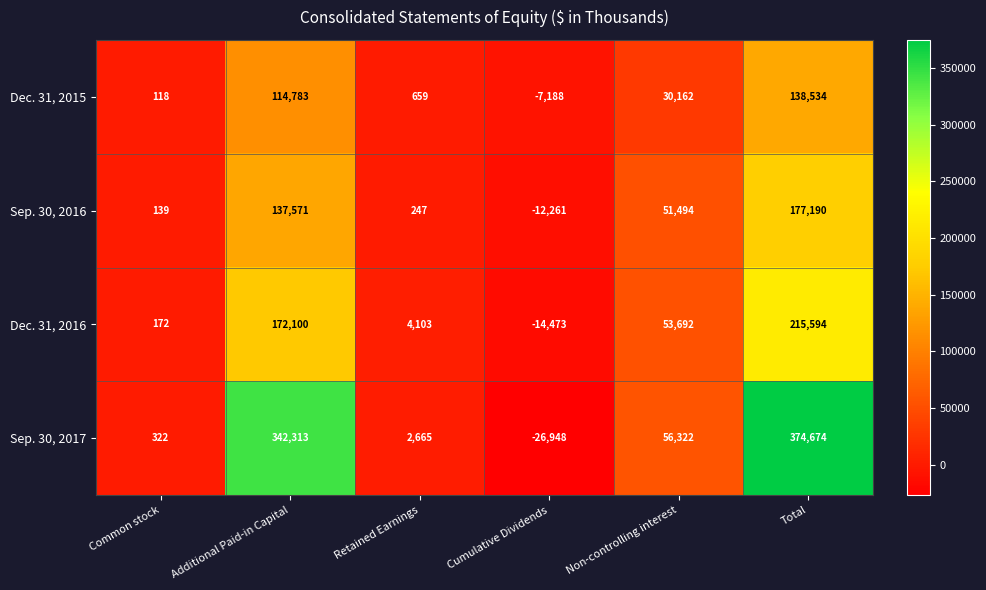

Rank the series by their maximum value, from highest to lowest.

Sep. 30, 2017, Dec. 31, 2016, Sep. 30, 2016, Dec. 31, 2015